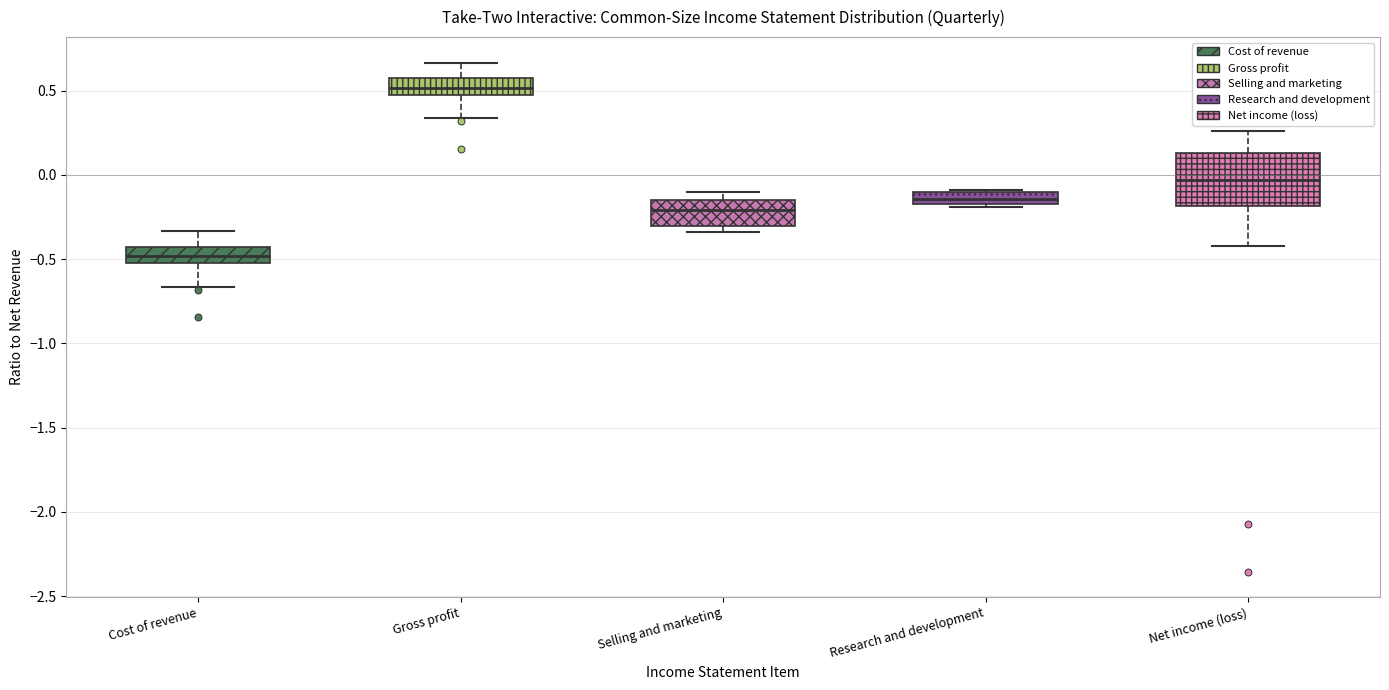

Which box is the tallest, from its lower edge to its upper edge?

Net income (loss)